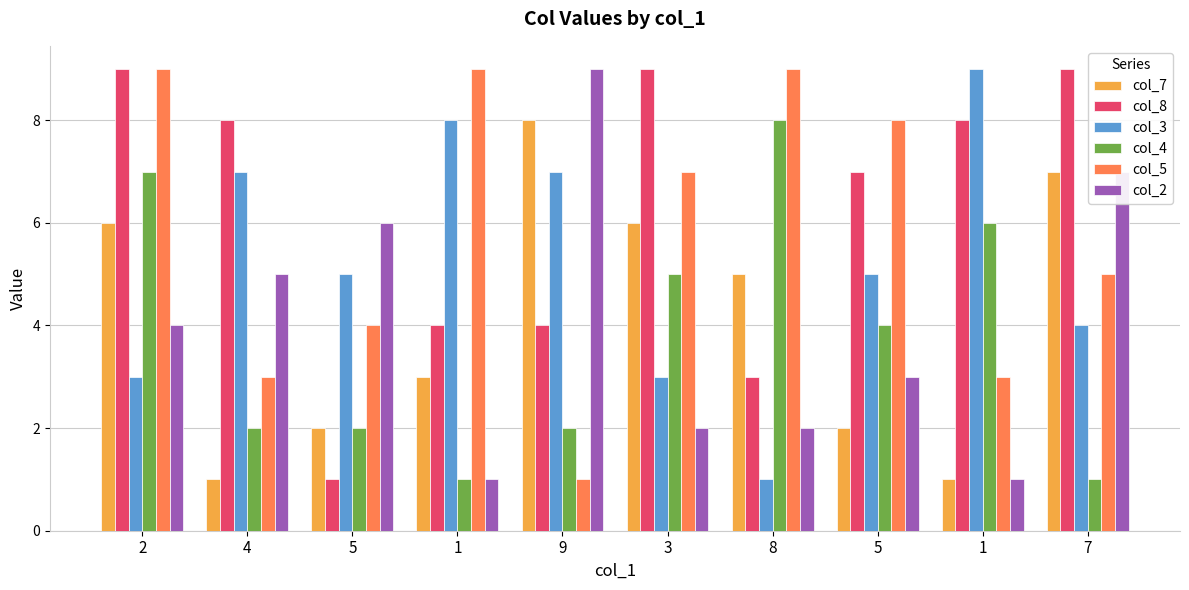

What is the minimum value for col_4?

1